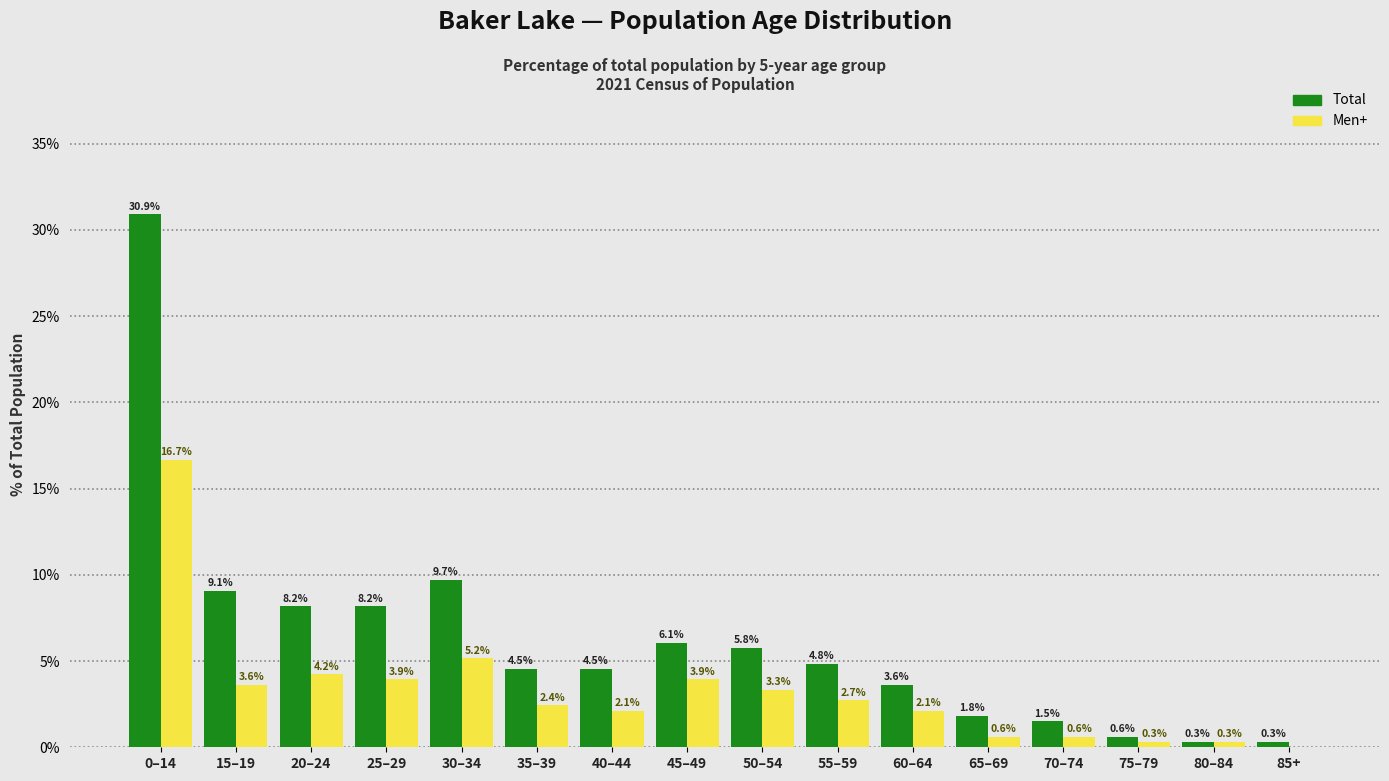

Reading left to right, what are all the values shown in this chart?

Total: 0–14=30.9	15–19=9.1	20–24=8.2	25–29=8.2	30–34=9.7	35–39=4.5	40–44=4.5	45–49=6.1	50–54=5.8	55–59=4.8	60–64=3.6	65–69=1.8	70–74=1.5	75–79=0.6	80–84=0.3	85+=0.3
Men+: 0–14=16.7	15–19=3.6	20–24=4.2	25–29=3.9	30–34=5.2	35–39=2.4	40–44=2.1	45–49=3.9	50–54=3.3	55–59=2.7	60–64=2.1	65–69=0.6	70–74=0.6	75–79=0.3	80–84=0.3	85+=0.0